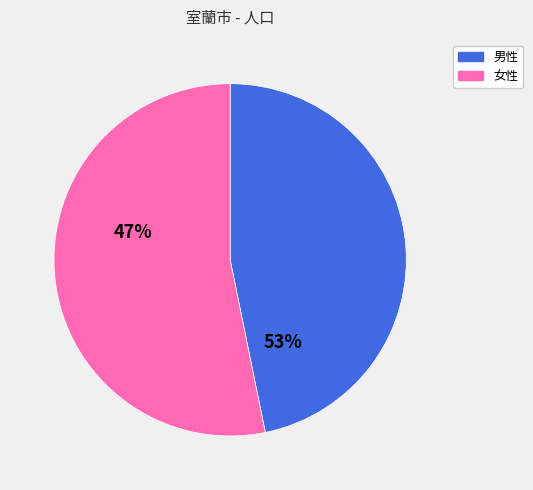

Does 男性 account for over 50% of the chart?

No